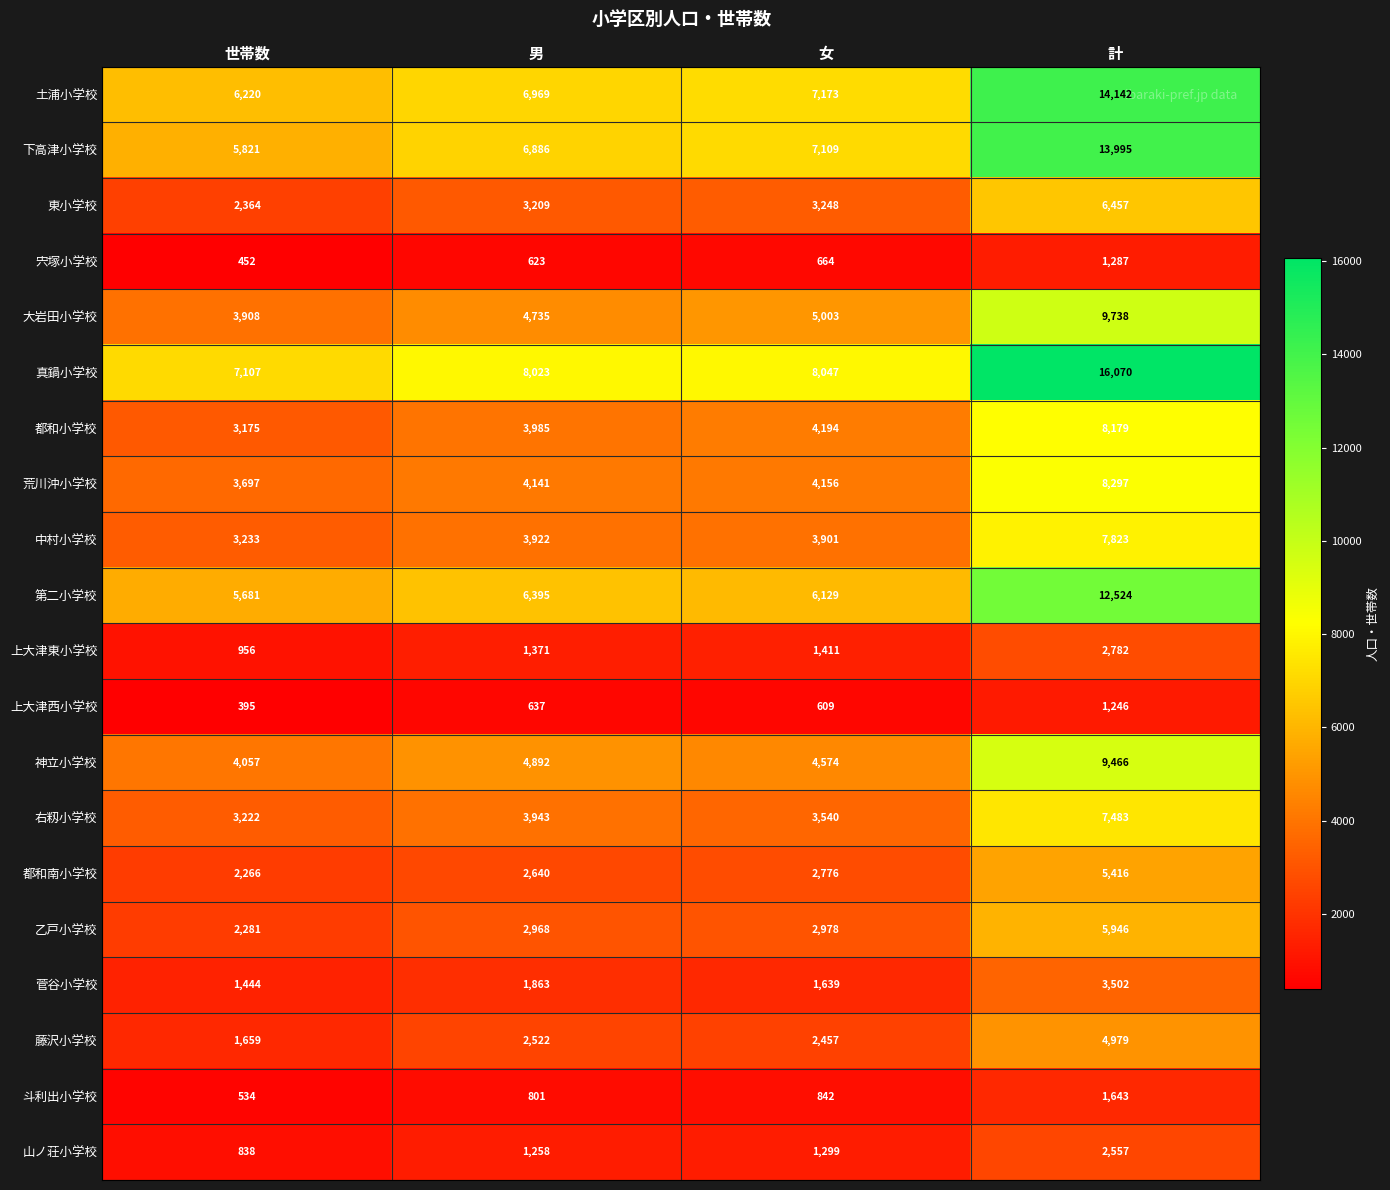

What is the difference between the second highest and second lowest values in the 荒川沖小学校 series?

15